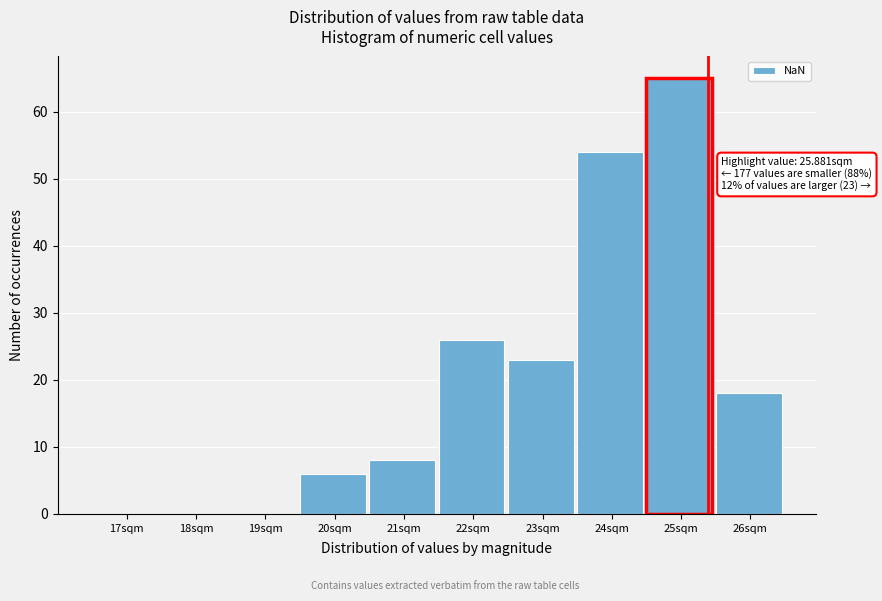

Reading left to right, transcribe all the data shown in this chart.

17sqm=0	18sqm=0	19sqm=0	20sqm=6	21sqm=8	22sqm=26	23sqm=23	24sqm=54	25sqm=65	26sqm=18